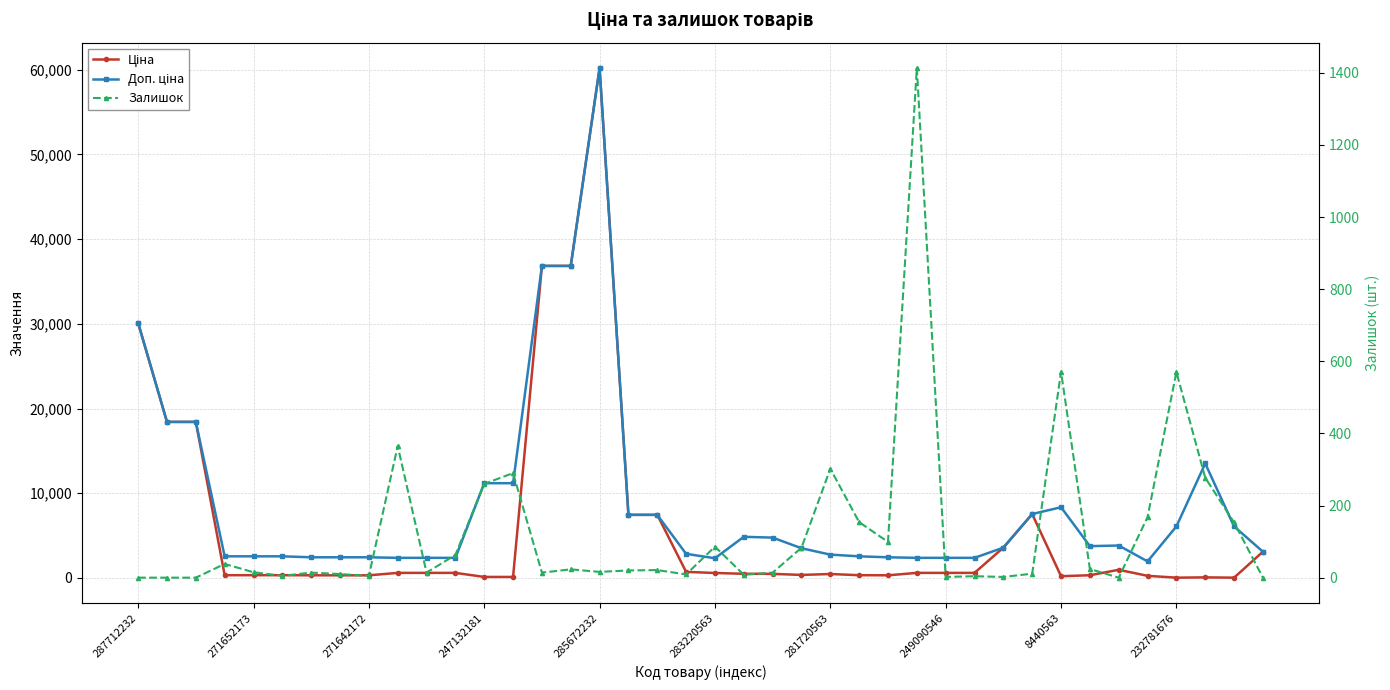

What is the spread (max minus min) of values at 14?

36827.8